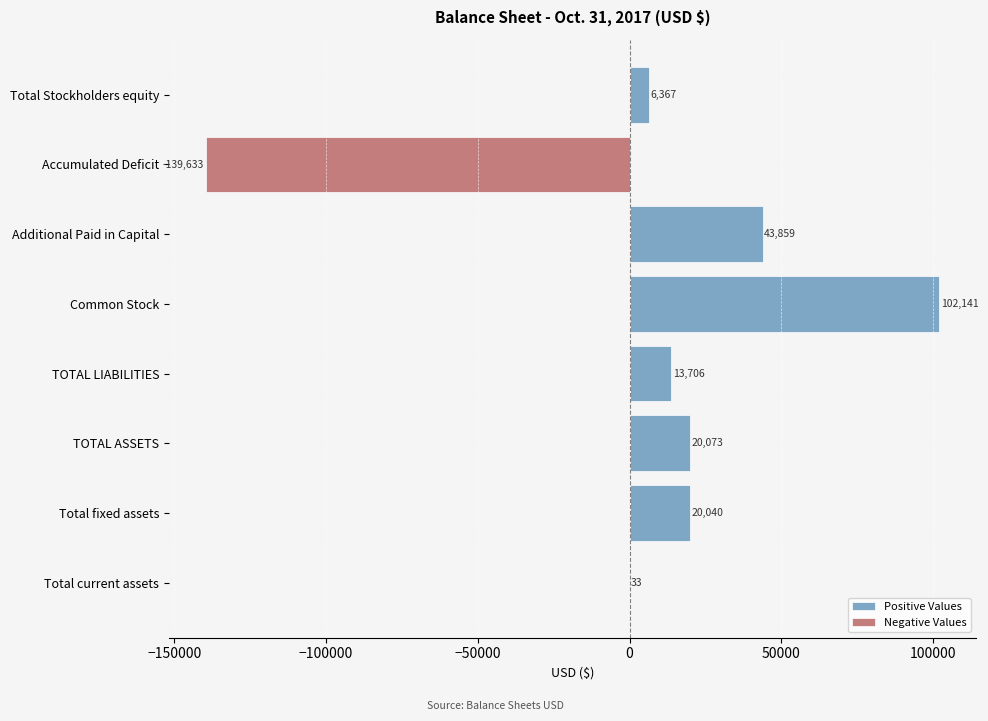

What are all the series names shown in the legend?

Positive Values, Negative Values